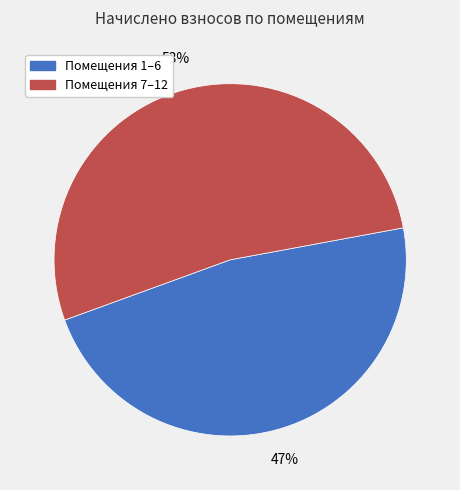

Is there a majority slice in this chart?

Yes